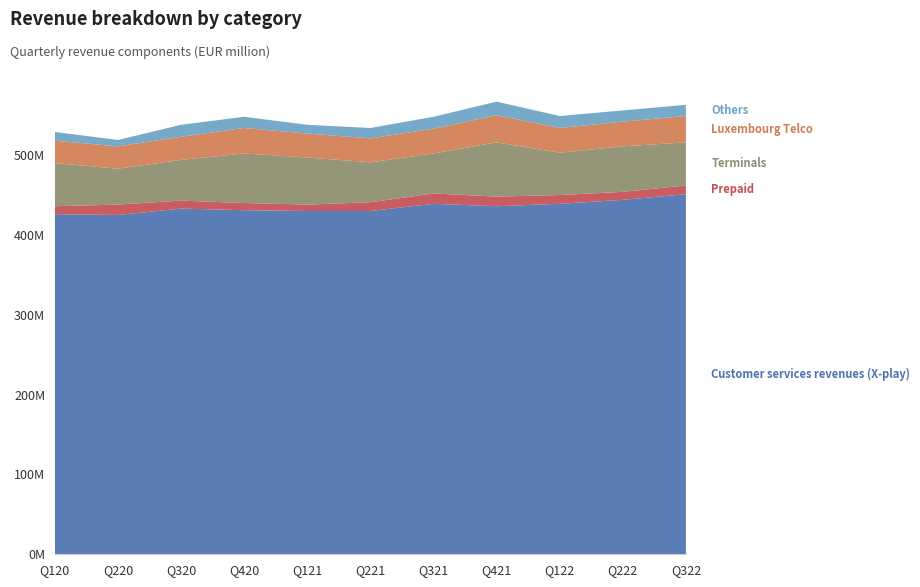

Reading right to left, transcribe all the data shown in this chart.

Customer services revenues (X-play): 451000000	444000000	439000000	436000000	439000000	430000000	430000000	431000000	433000000	425000000	426000000
Prepaid: 11000000	10000000	11000000	12000000	13000000	11000000	8000000	9000000	10000000	13000000	10000000
Terminals: 54000000	57000000	53000000	68000000	50000000	50000000	59000000	62000000	51000000	45000000	54000000
Luxembourg Telco: 33000000	31000000	31000000	34000000	31000000	30000000	30000000	32000000	29000000	28000000	28000000
Others: 14000000	14000000	15000000	17000000	15000000	13000000	11000000	14000000	15000000	8000000	11000000